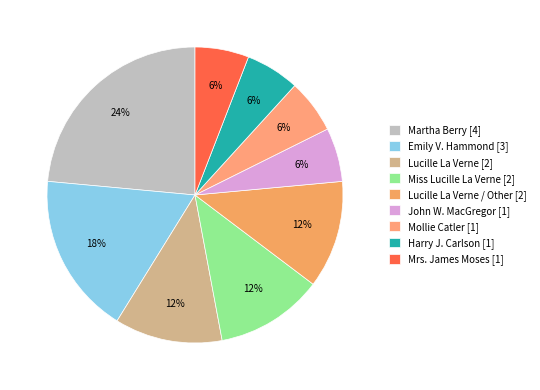

Does Miss Lucille La Verne [2] represent more than half of the total?

No